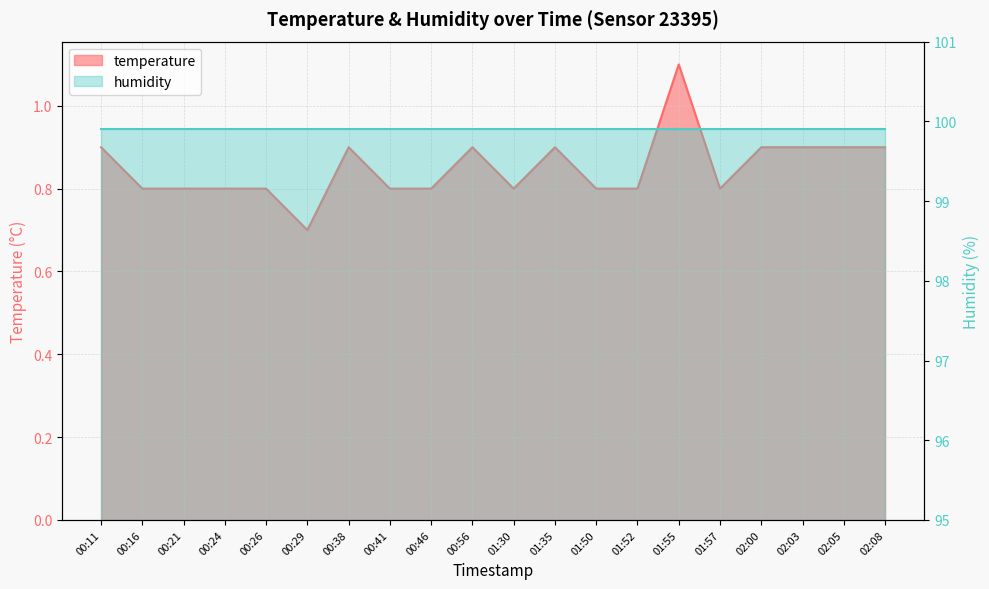

Which category has the highest value across all series?

01:55